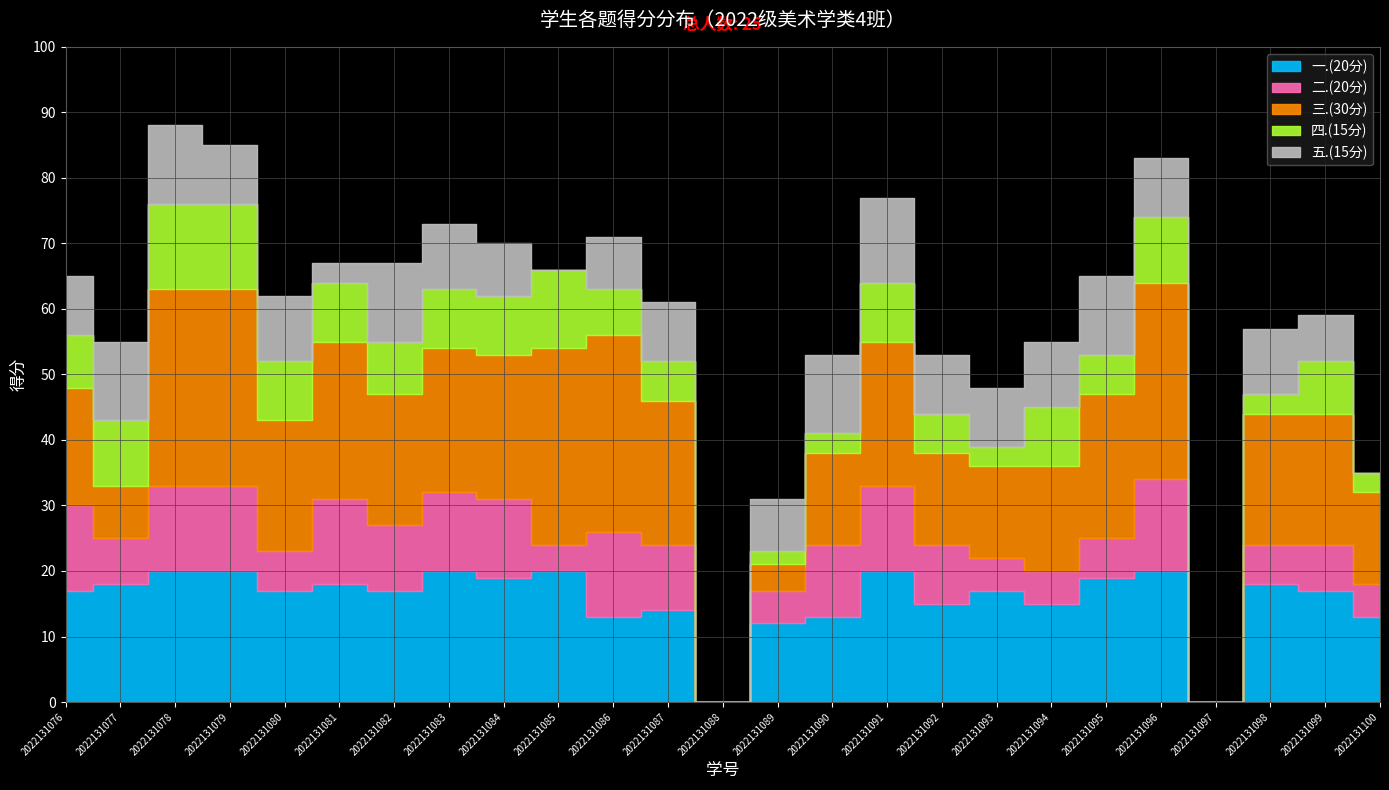

Read the 四.(15分) value at 2022131083.

9